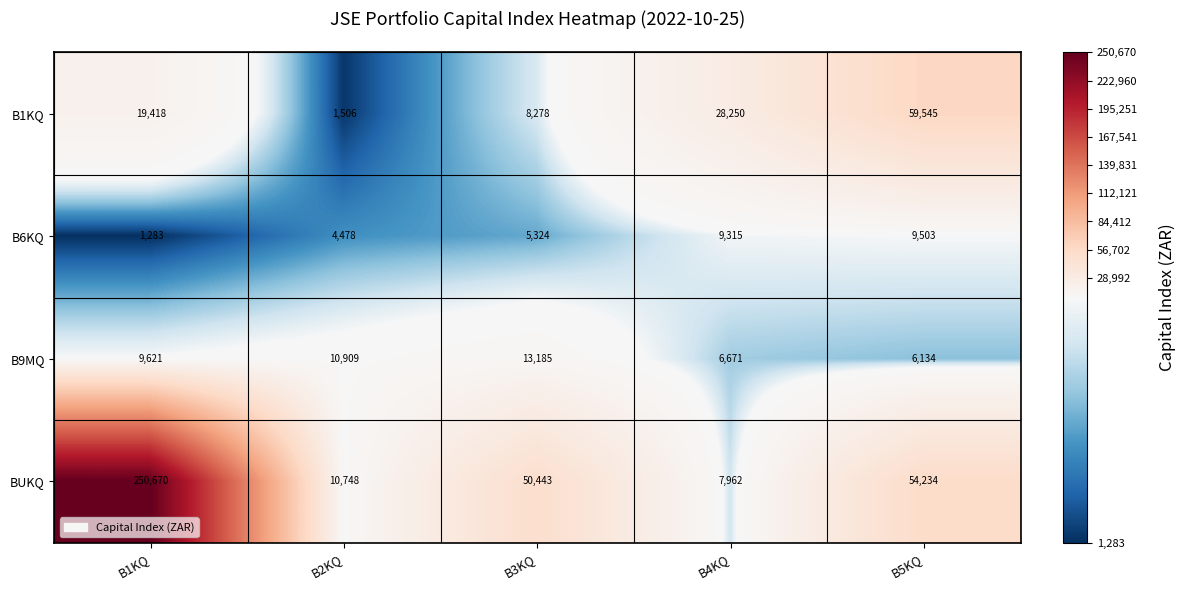

Is it true that B6KQ equals 9315 at B4KQ?

True